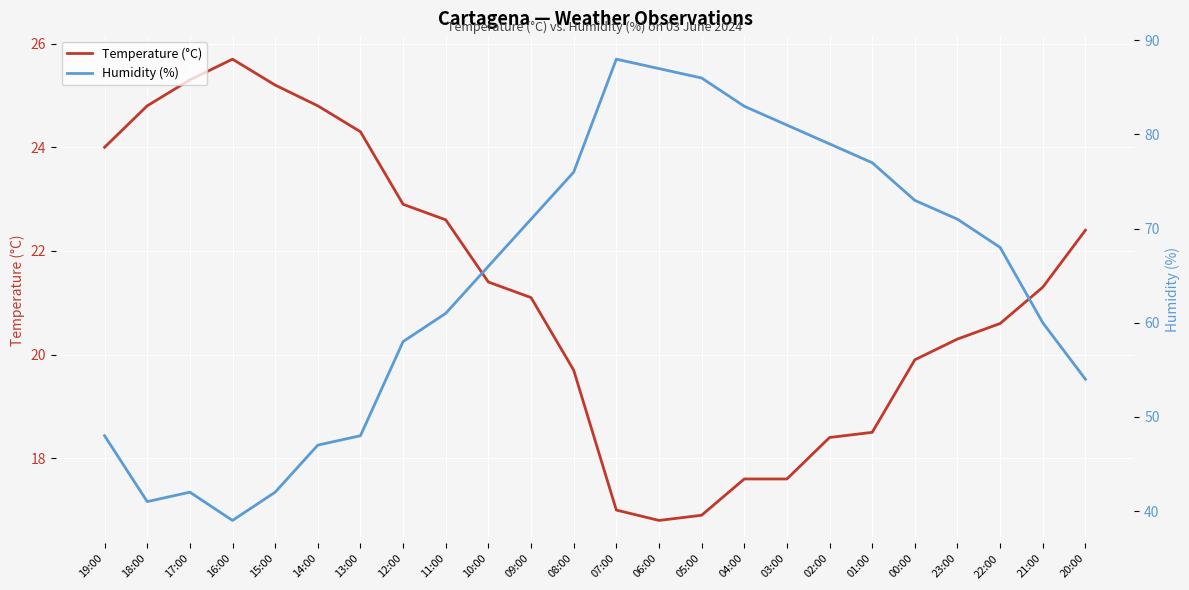

Read the Temperature (°C) value at 15:00.

25.2